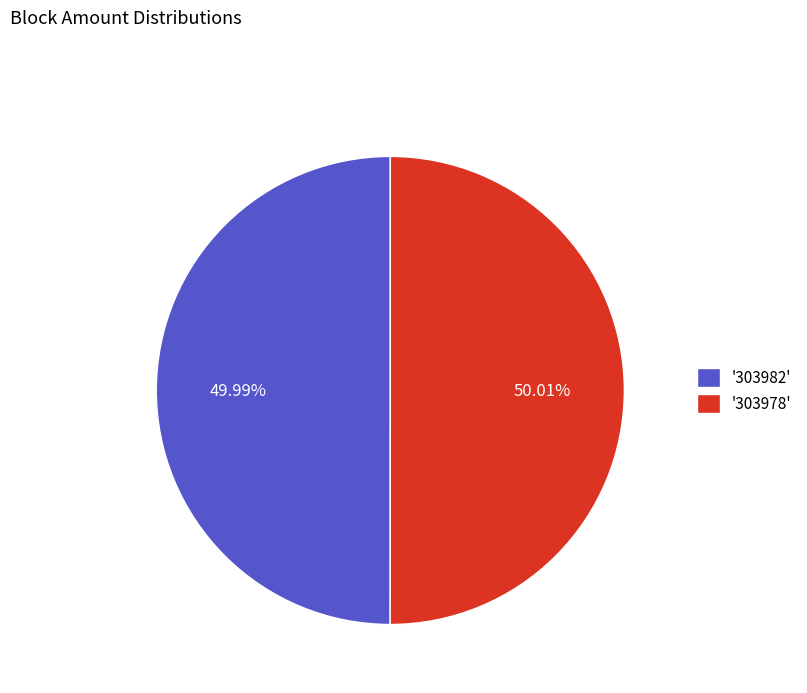

Combined, do '303978' and '303982' account for over 50%?

Yes